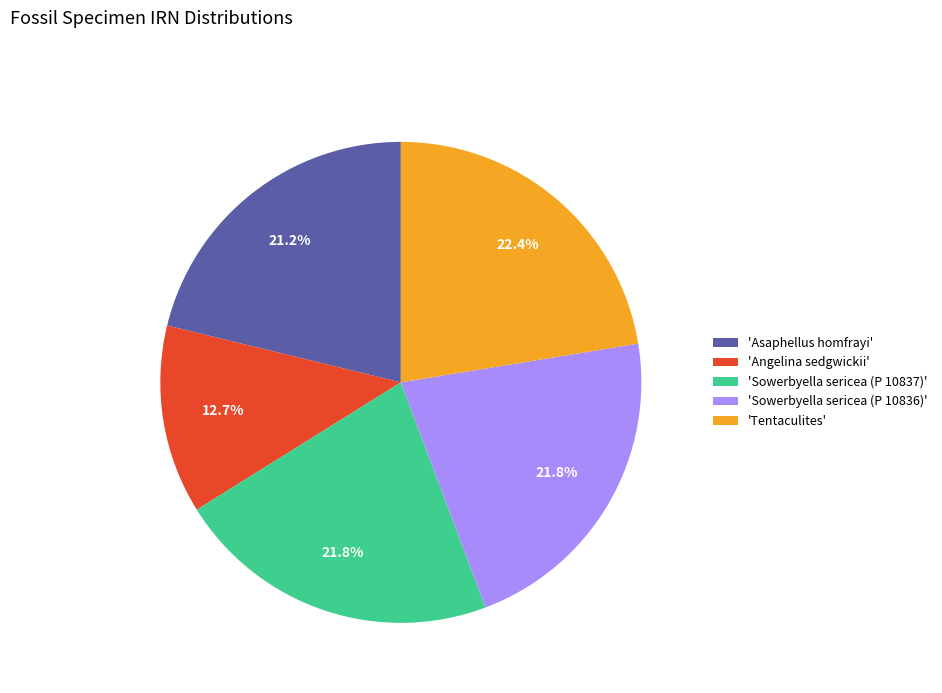

Does any single category account for the majority?

No